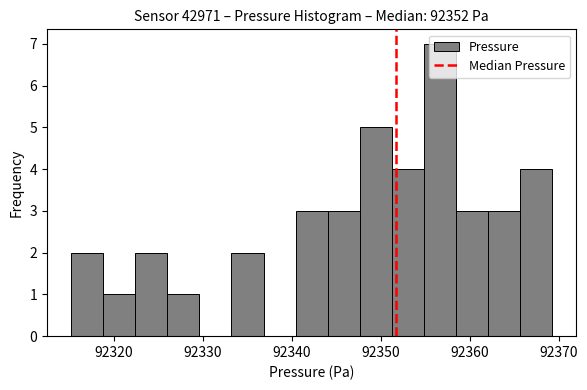

Read against the x-axis, roughly where is the centre of the tallest bar?

92357